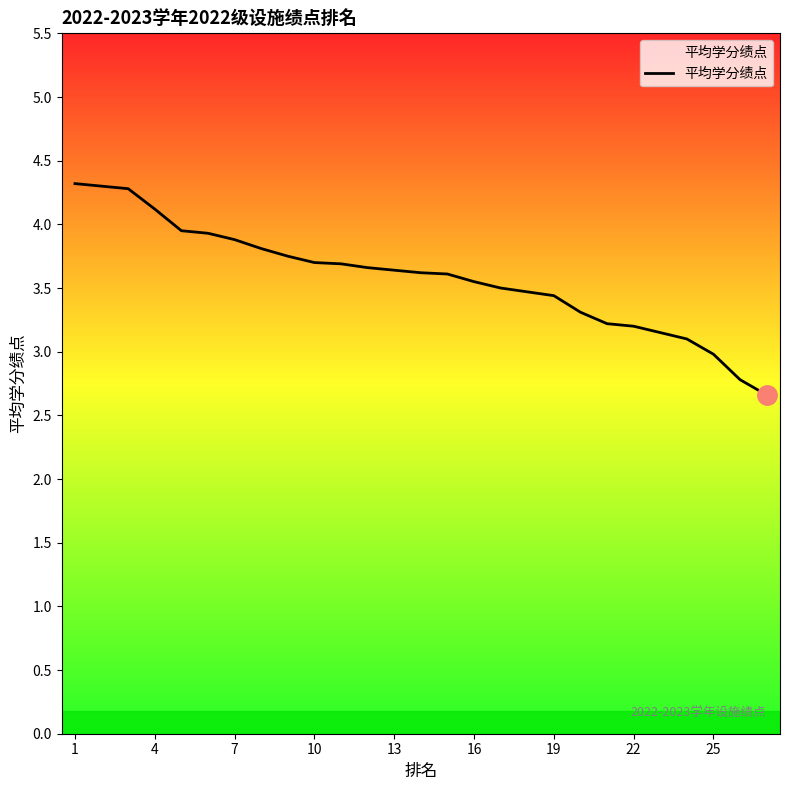

What is the difference between the maximum and minimum values?

1.7